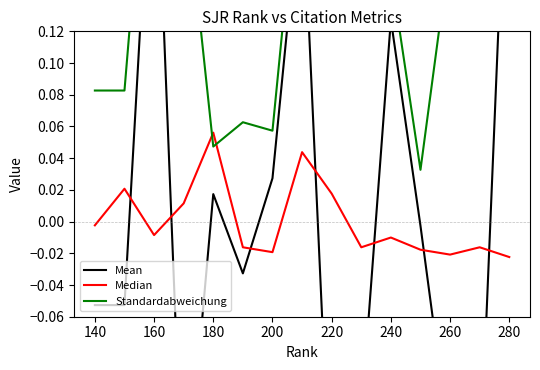

The Median series shows -0.0 at 200. True or false?

True